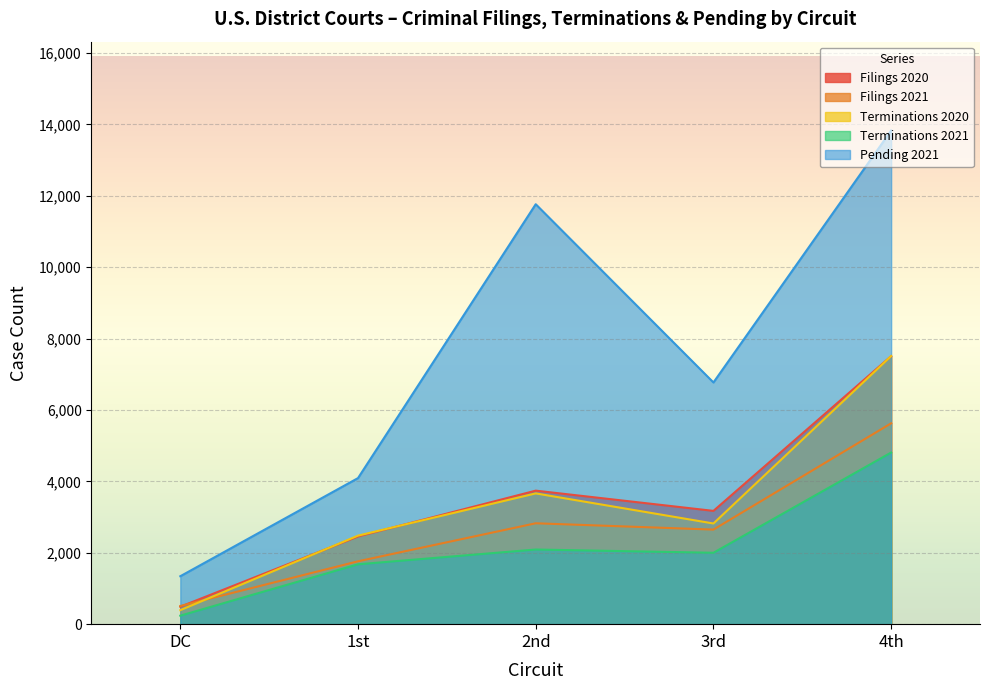

What is the difference between the second highest and second lowest values in the Terminations 2021 series?

414